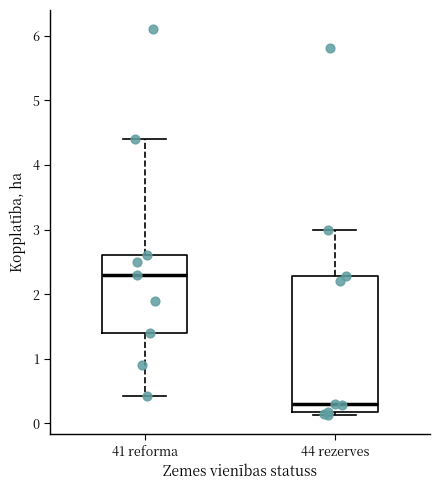

Where does the lower whisker of the box for 41 reforma end on the y-axis? The values are not printed on the chart, so give them approximately, as read against the axis.

0.4